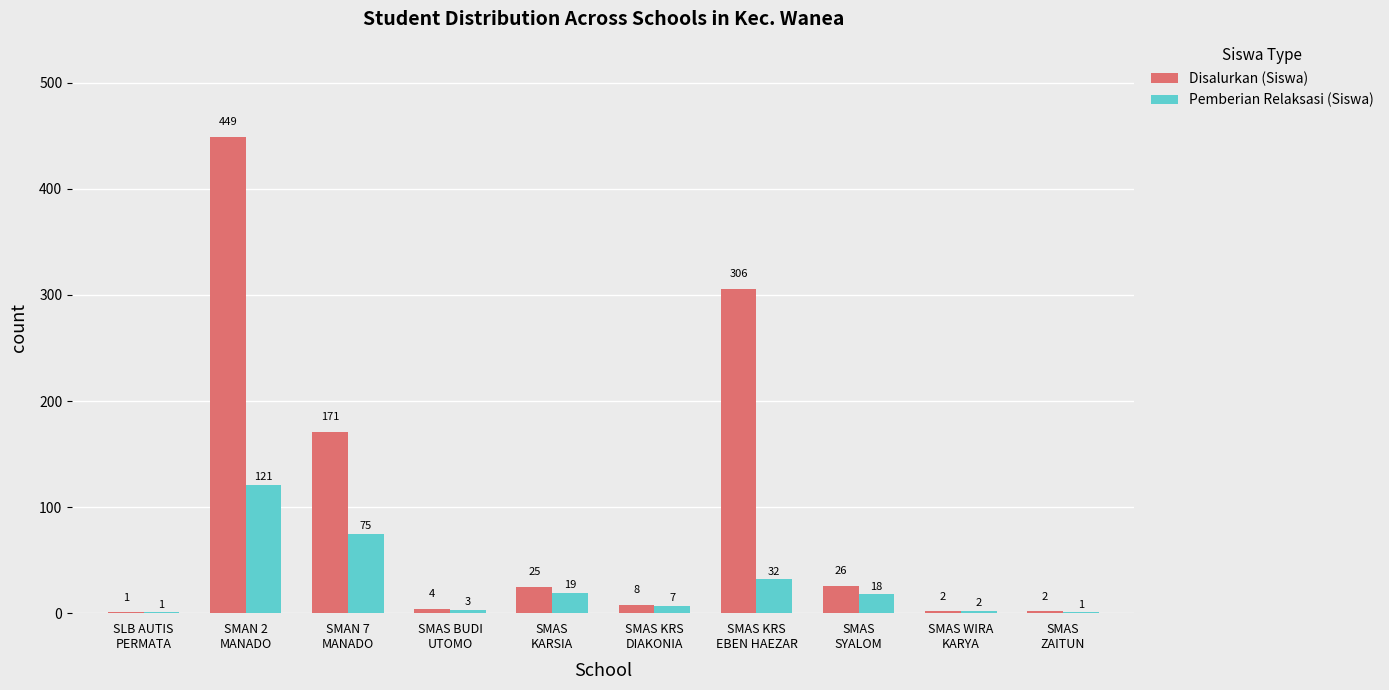

What is the average value of the Pemberian Relaksasi (Siswa) series?

28